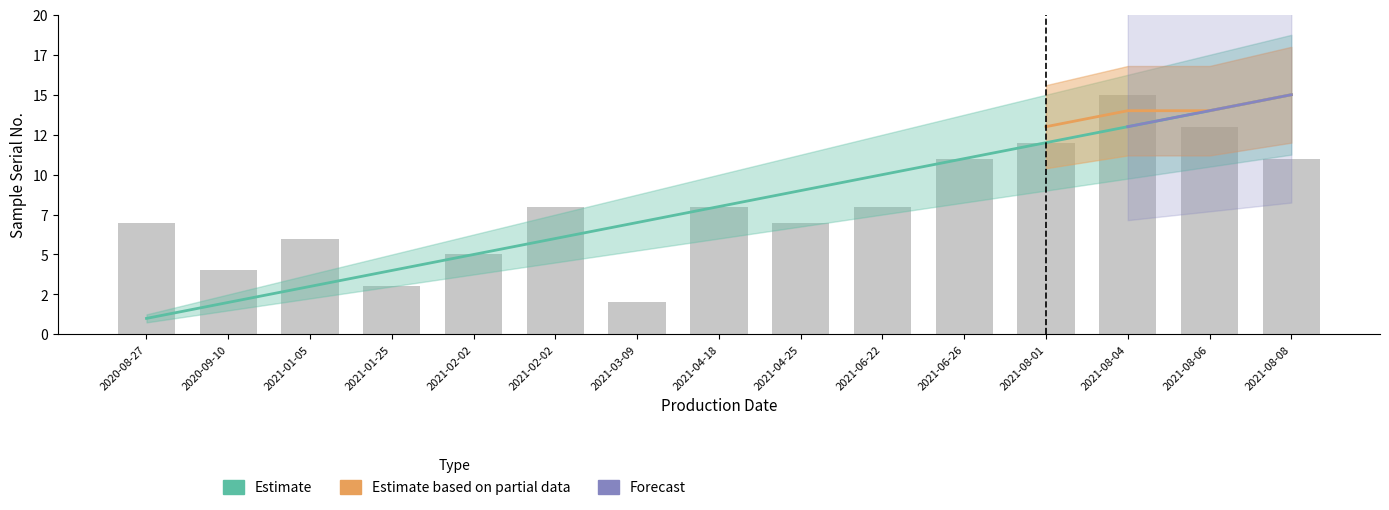

Reading left to right, list all the values displayed in this chart.

Estimate: 2020-08-27=1	2020-09-10=2	2021-01-05=3	2021-01-25=4	2021-02-02=5	2021-02-02=6	2021-03-09=7	2021-04-18=8	2021-04-25=9	2021-06-22=10	2021-06-26=11	2021-08-01=12	2021-08-04=13	2021-08-06=14	2021-08-08=15
Estimate based on partial data: 2020-08-27=0	2020-09-10=0	2021-01-05=0	2021-01-25=0	2021-02-02=0	2021-02-02=0	2021-03-09=0	2021-04-18=0	2021-04-25=0	2021-06-22=0	2021-06-26=0	2021-08-01=13	2021-08-04=14	2021-08-06=14	2021-08-08=15
Forecast: 2020-08-27=0	2020-09-10=0	2021-01-05=0	2021-01-25=0	2021-02-02=0	2021-02-02=0	2021-03-09=0	2021-04-18=0	2021-04-25=0	2021-06-22=0	2021-06-26=0	2021-08-01=0	2021-08-04=13	2021-08-06=14	2021-08-08=15